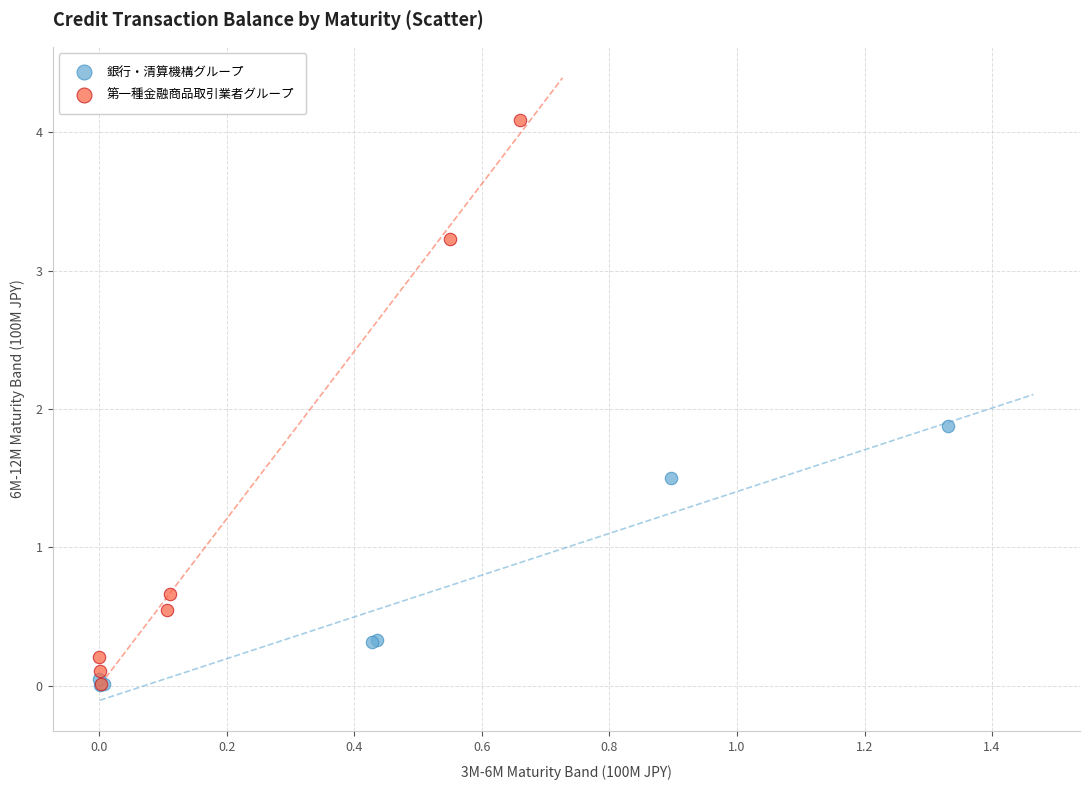

Which series has the largest Y range (max minus min)?

第一種金融商品取引業者グループ